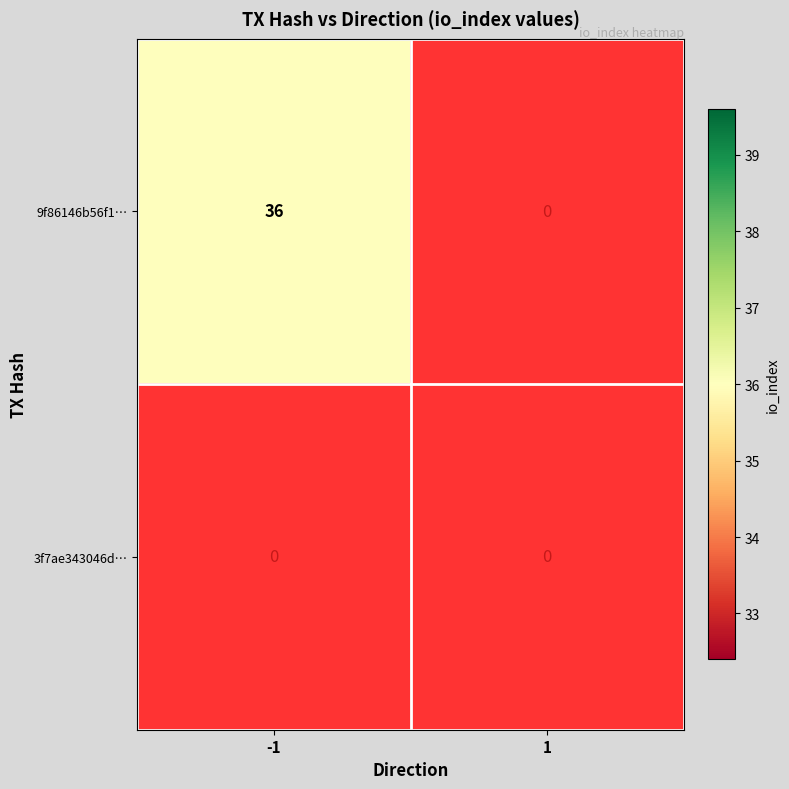

How many data points does each series have?

2